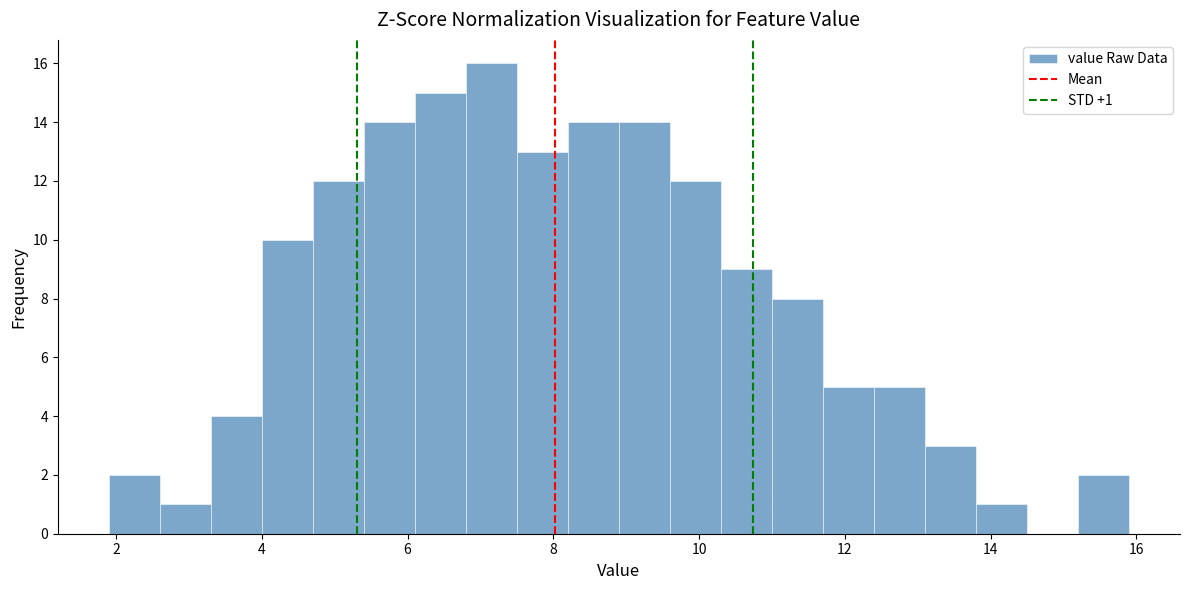

Around what value on the x-axis is the tallest bar? Give the approximate position of its centre, as read against the axis.

7.2